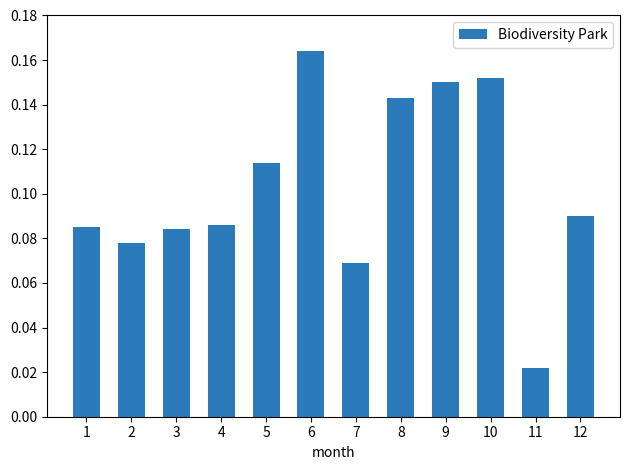

Which category has the highest value across all series?

6